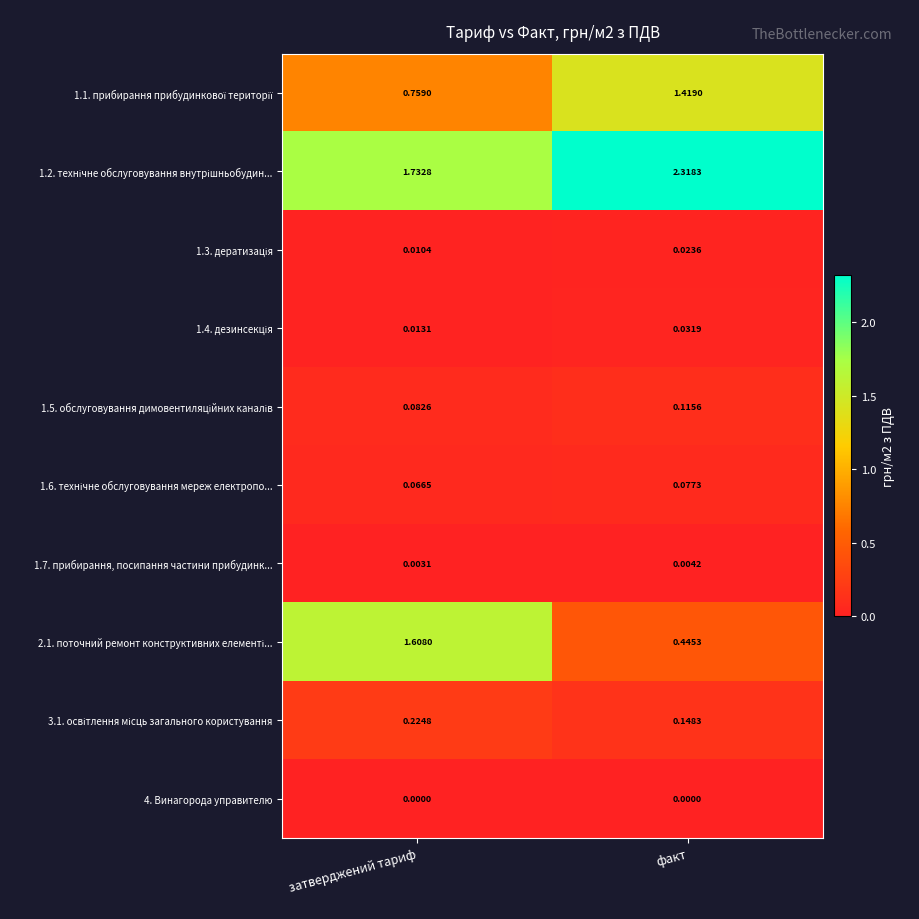

Where is 1.7. прибирання, посипання частини прибудинк... nearest to the value 0?

затверджений тариф